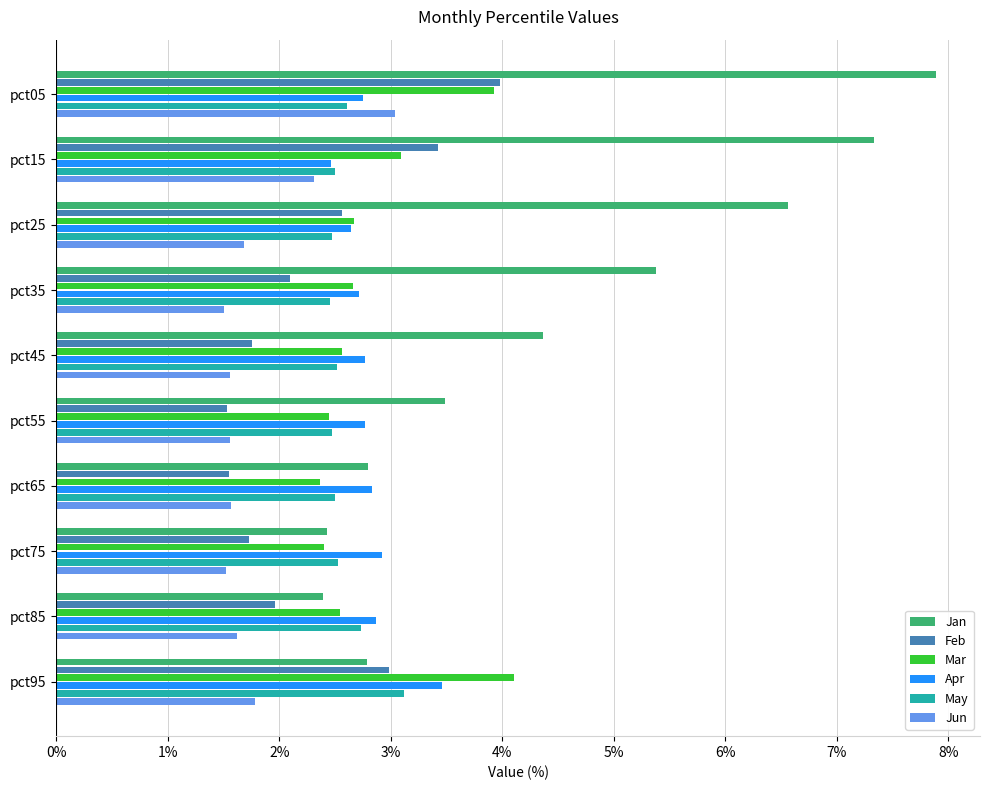

What is the average value of the Mar series?

2.9